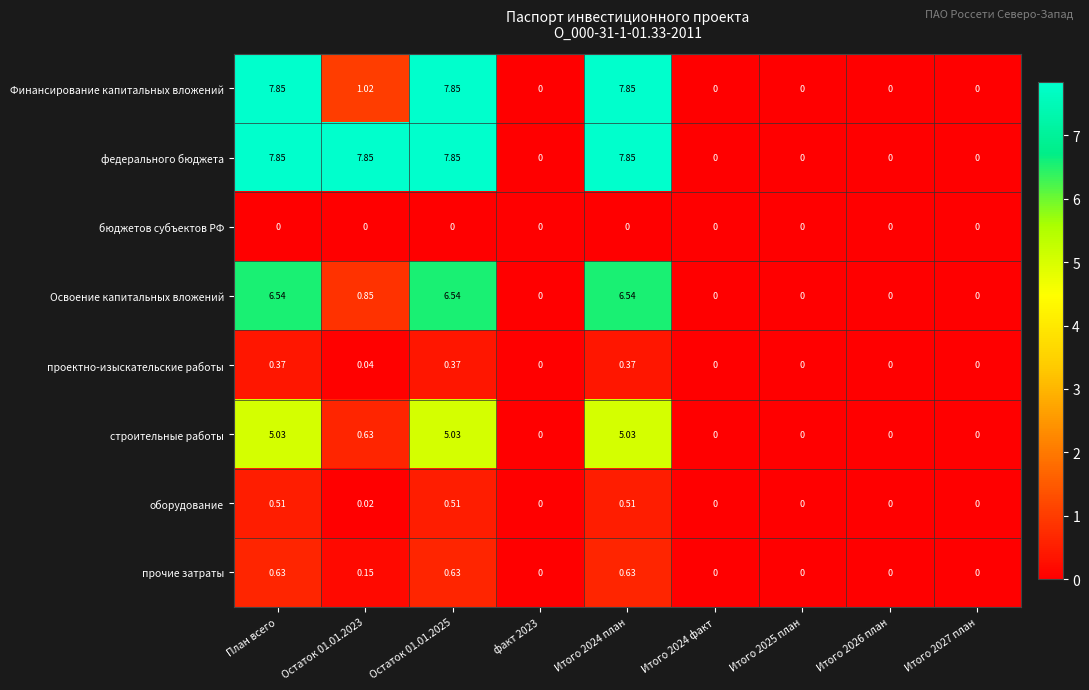

At Остаток 01.01.2023, list the series in order from smallest to largest.

бюджетов субъектов РФ, оборудование, проектно-изыскательские работы, прочие затраты, строительные работы, Освоение капитальных вложений, Финансирование капитальных вложений, федерального бюджета